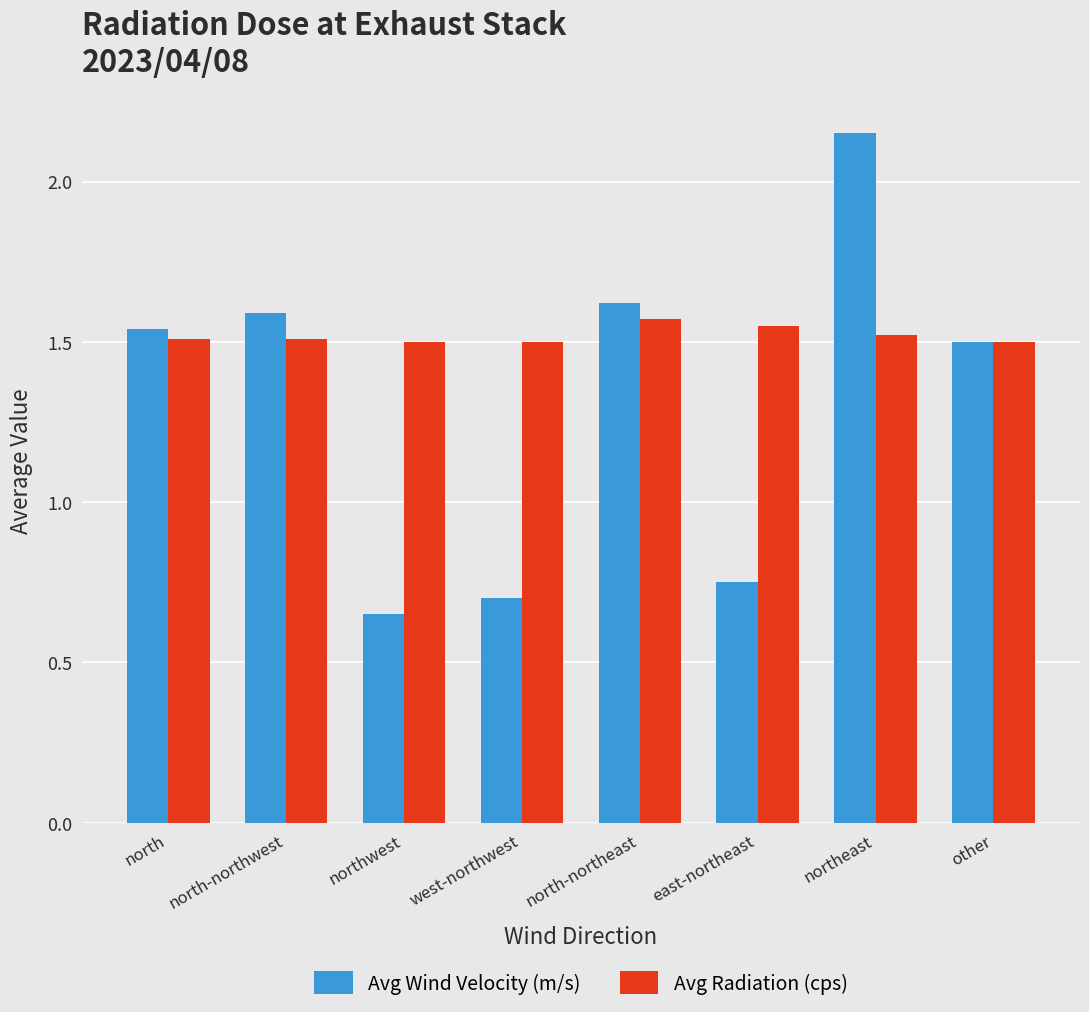

The Avg Radiation (cps) series shows 1.5 at north-northwest. True or false?

True